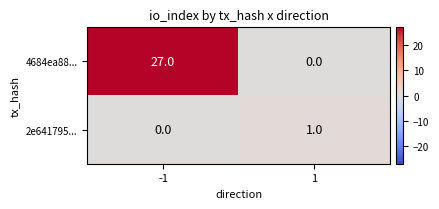

What is the sum of the 4684ea88... values at -1 and 1?

27